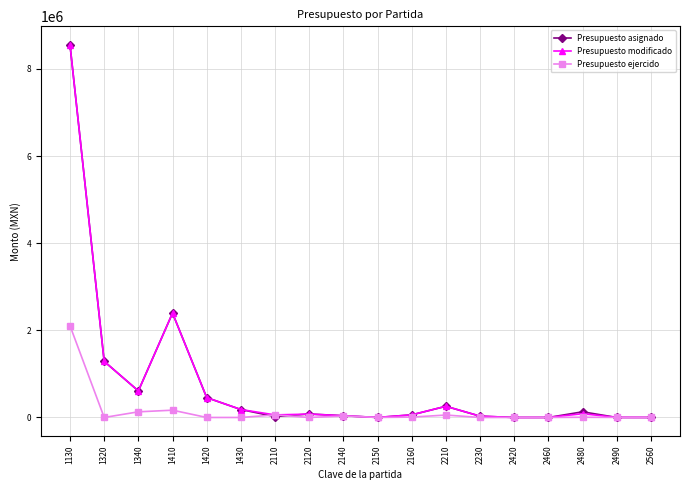

What is the average value of the Presupuesto asignado series?

783257